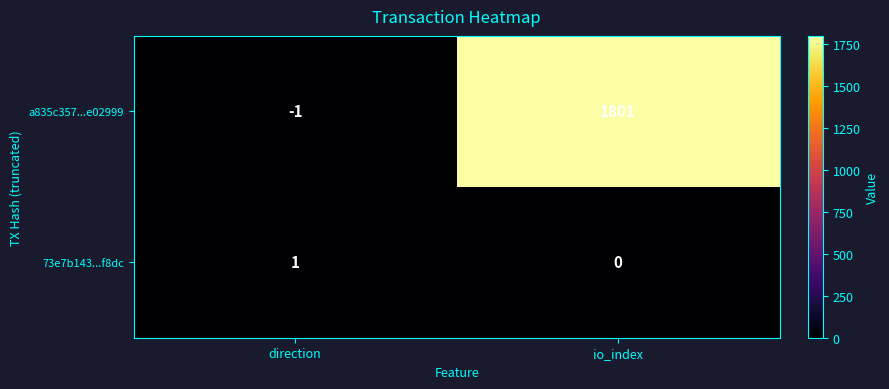

Which series changed the most between direction and io_index?

a835c357...e02999